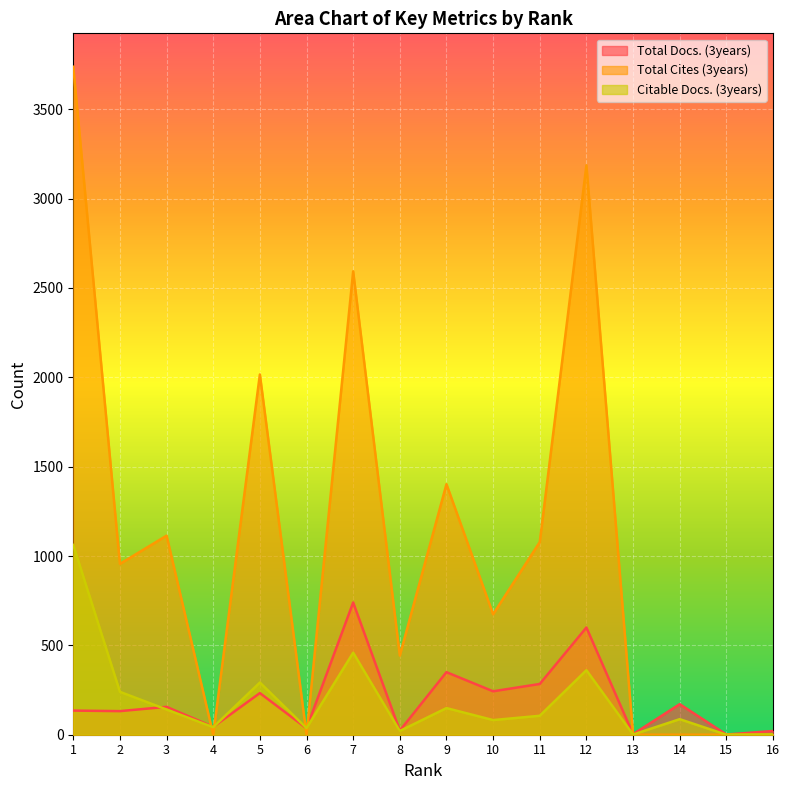

List the series in order of their peak value, highest first.

Total Cites (3years), Citable Docs. (3years), Total Docs. (3years)